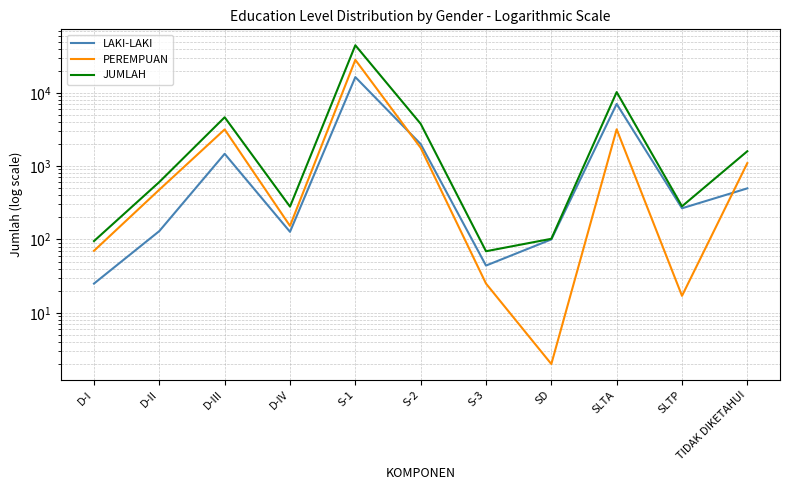

Is it true that JUMLAH equals 102 at SD?

True